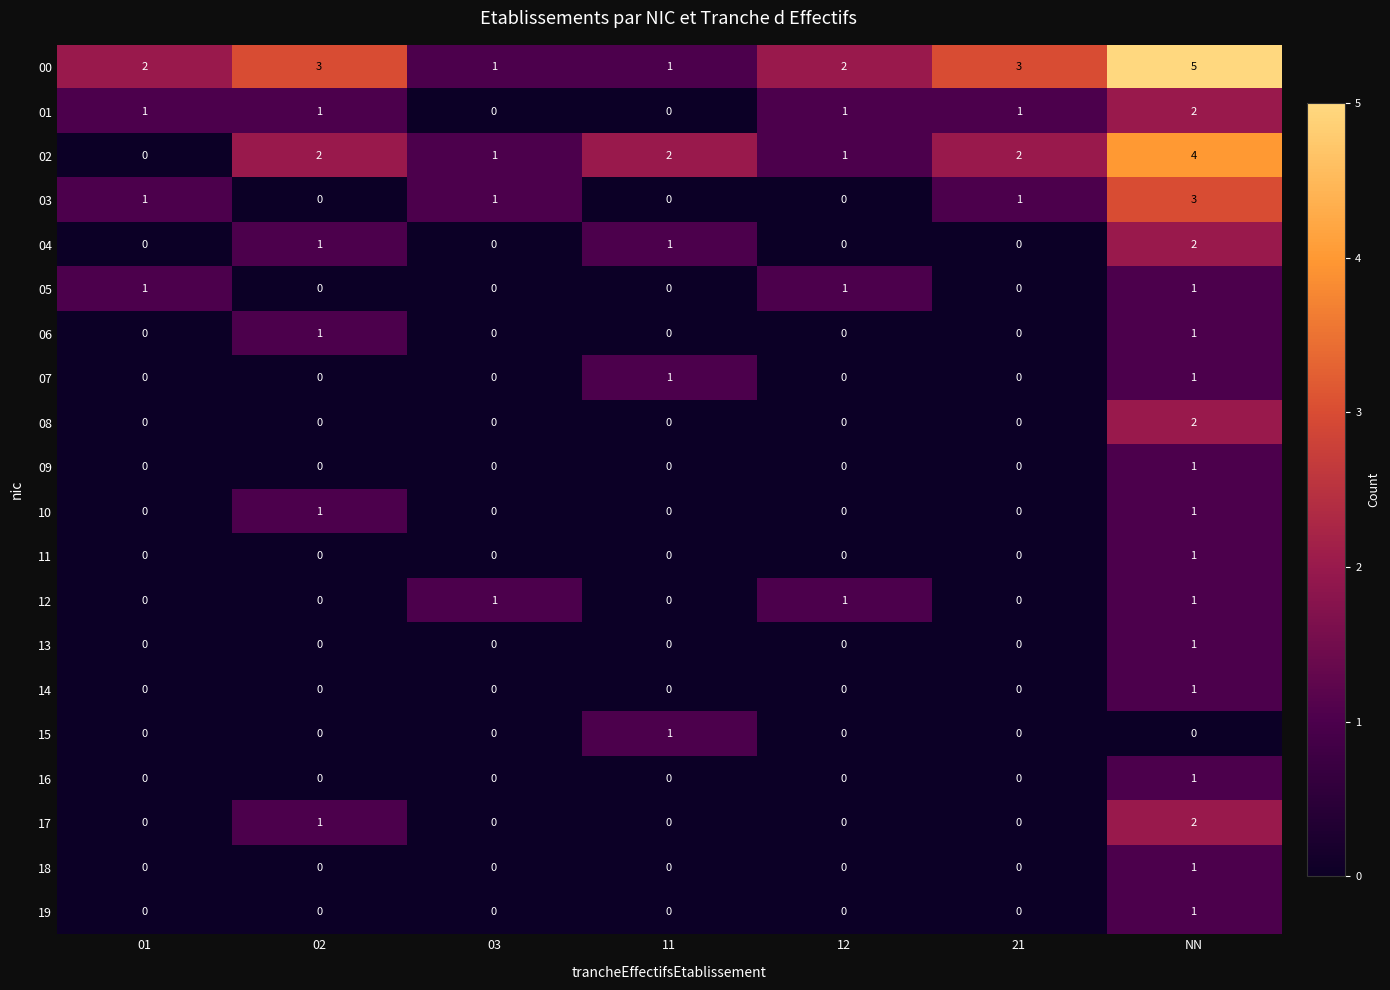

How many series are shown in this chart?

20